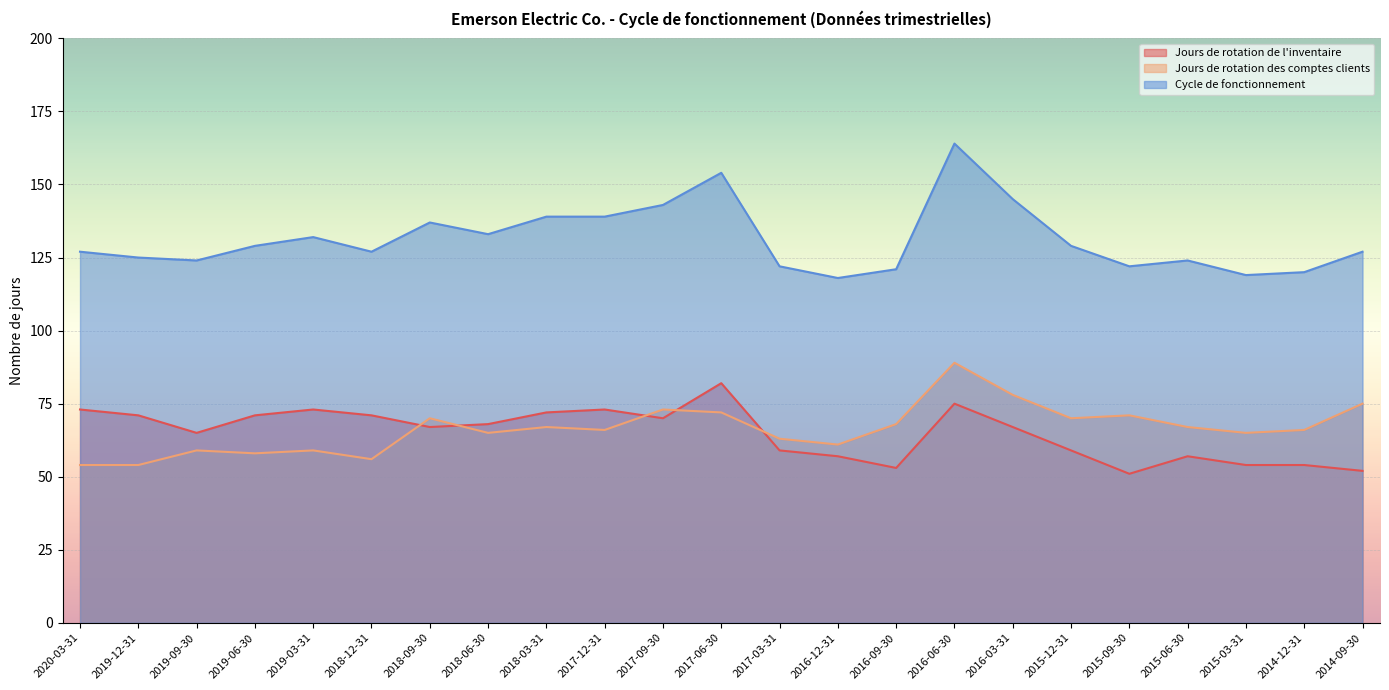

What is the difference between the maximum and minimum values in the Jours de rotation de l'inventaire series?

31